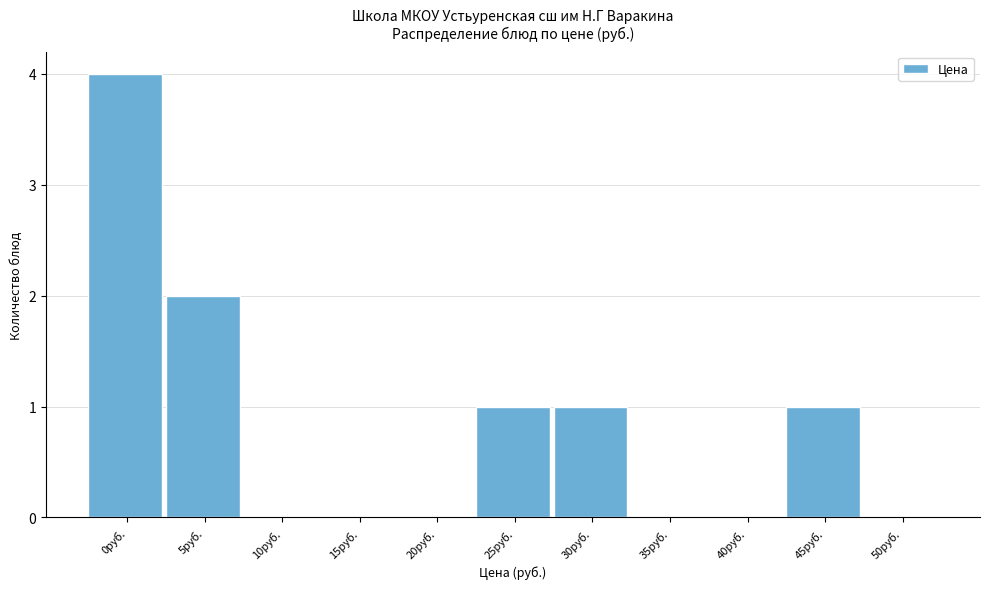

Reading left to right, extract all data points from this chart.

0руб.=4	5руб.=2	10руб.=0	15руб.=0	20руб.=0	25руб.=1	30руб.=1	35руб.=0	40руб.=0	45руб.=1	50руб.=0